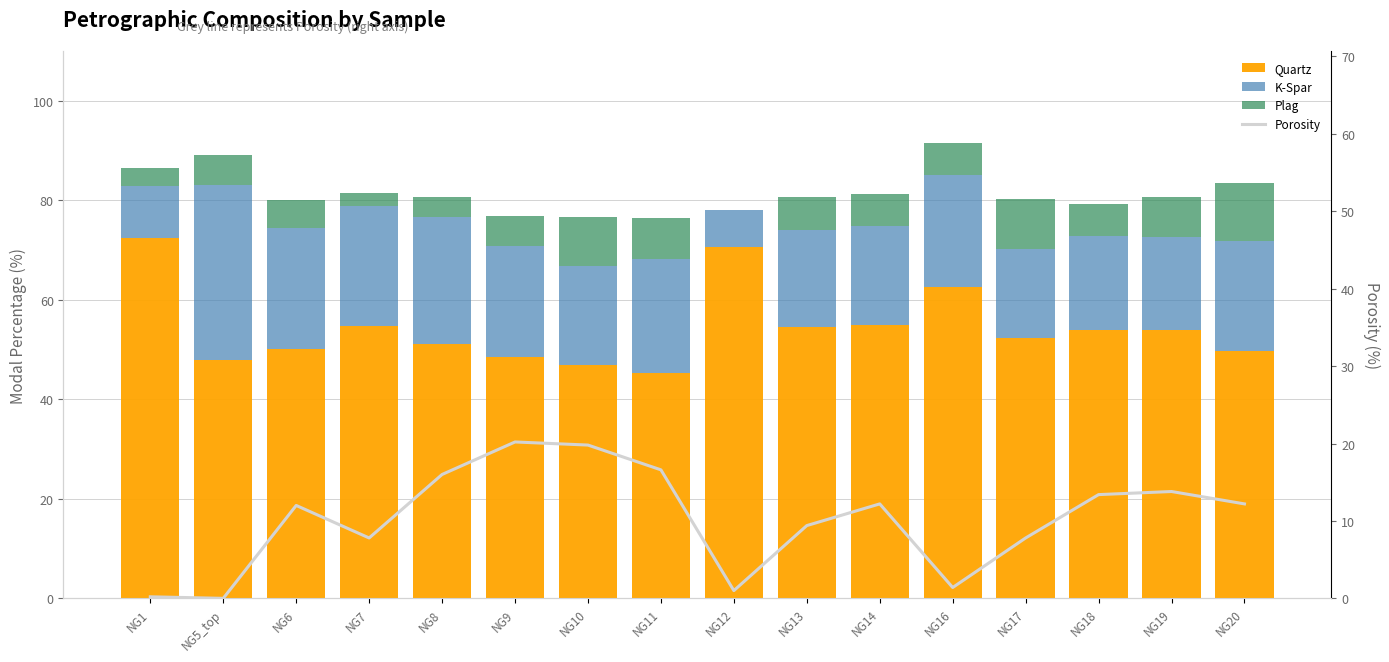

What is the approximate value of Plag at NG18?

6.4